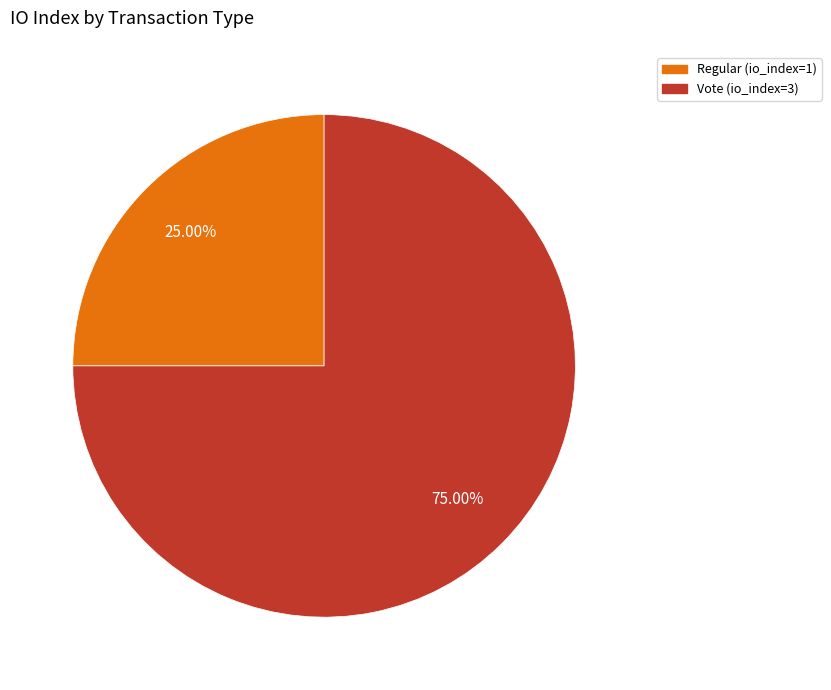

Is it true that Vote (io_index=3) is 75% of the pie?

True